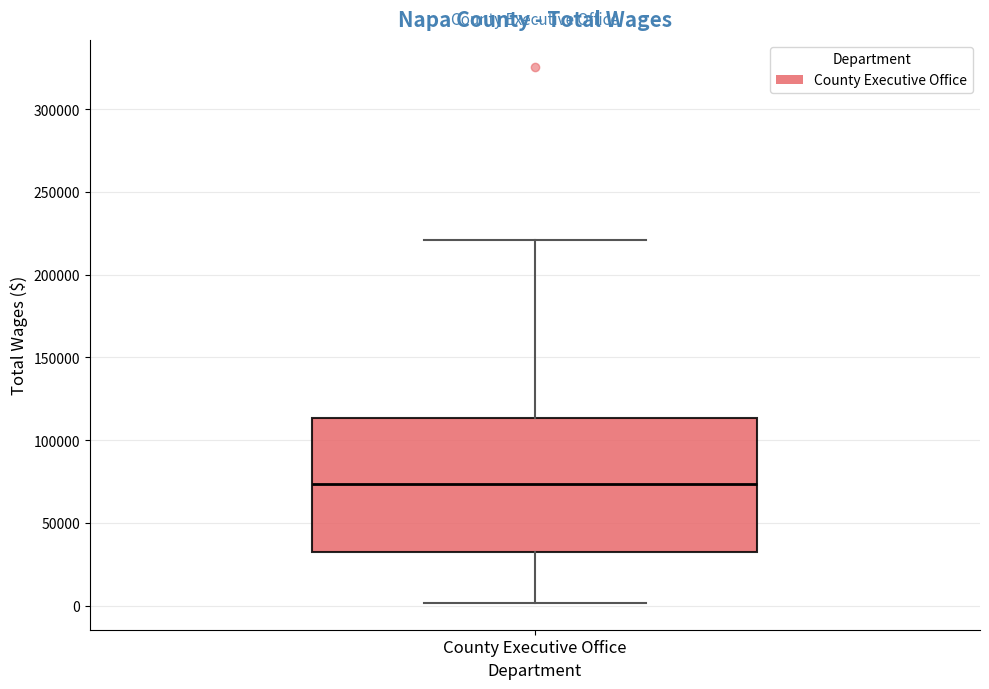

Where is the upper edge of the box for County Executive Office on the y-axis? The values are not printed on the chart, so give them approximately, as read against the axis.

115000